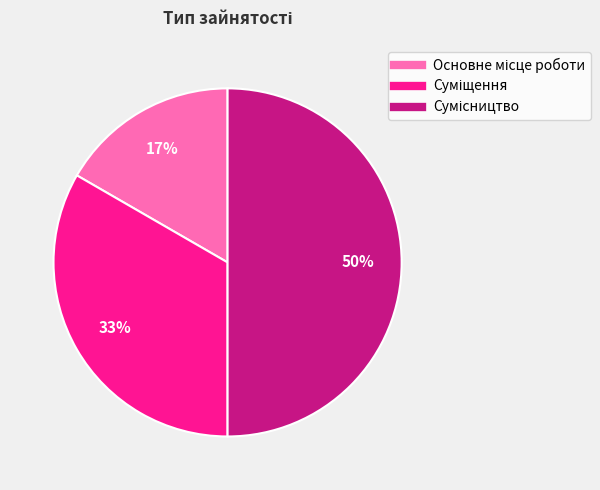

To the nearest percent, what is the average slice percentage?

33%